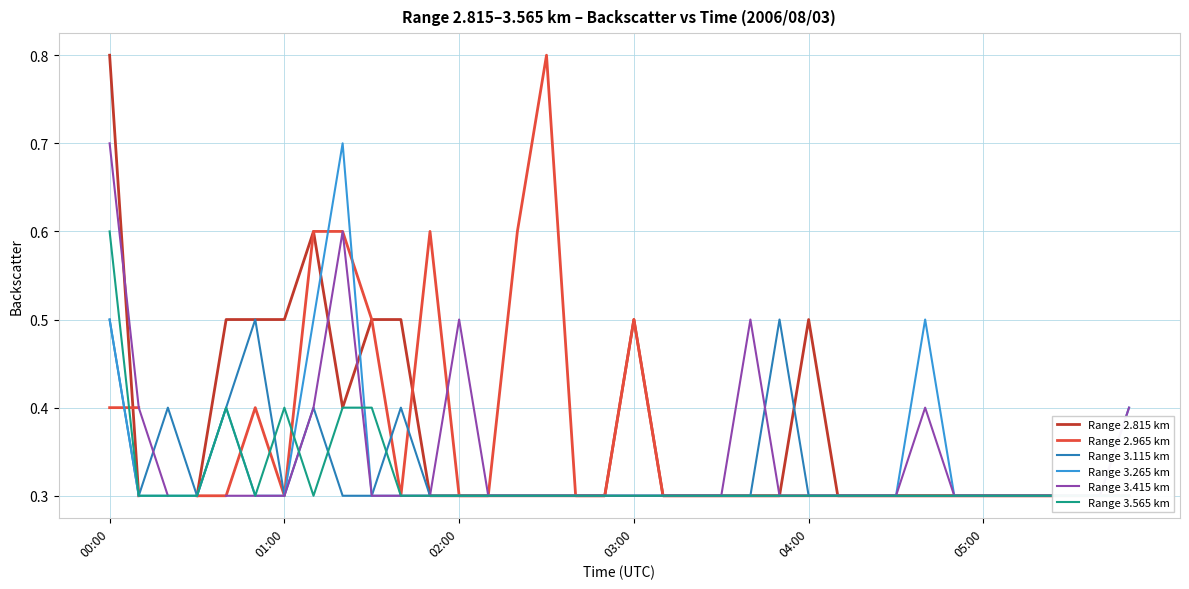

At which label does Range 3.415 km reach its peak?

00:00